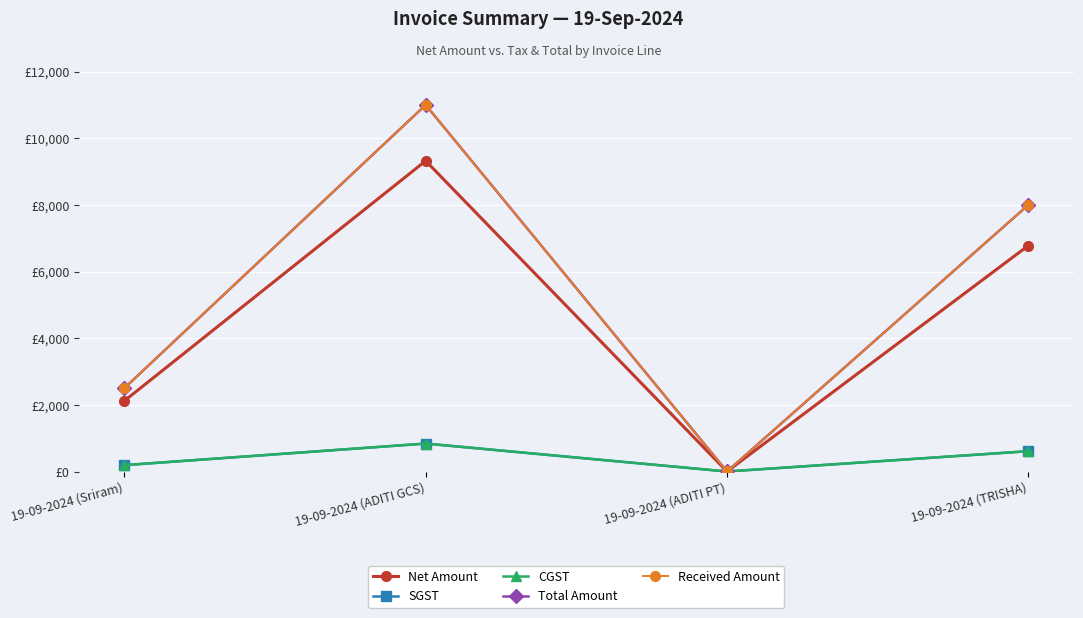

Which series has the widest spread of values?

Total Amount